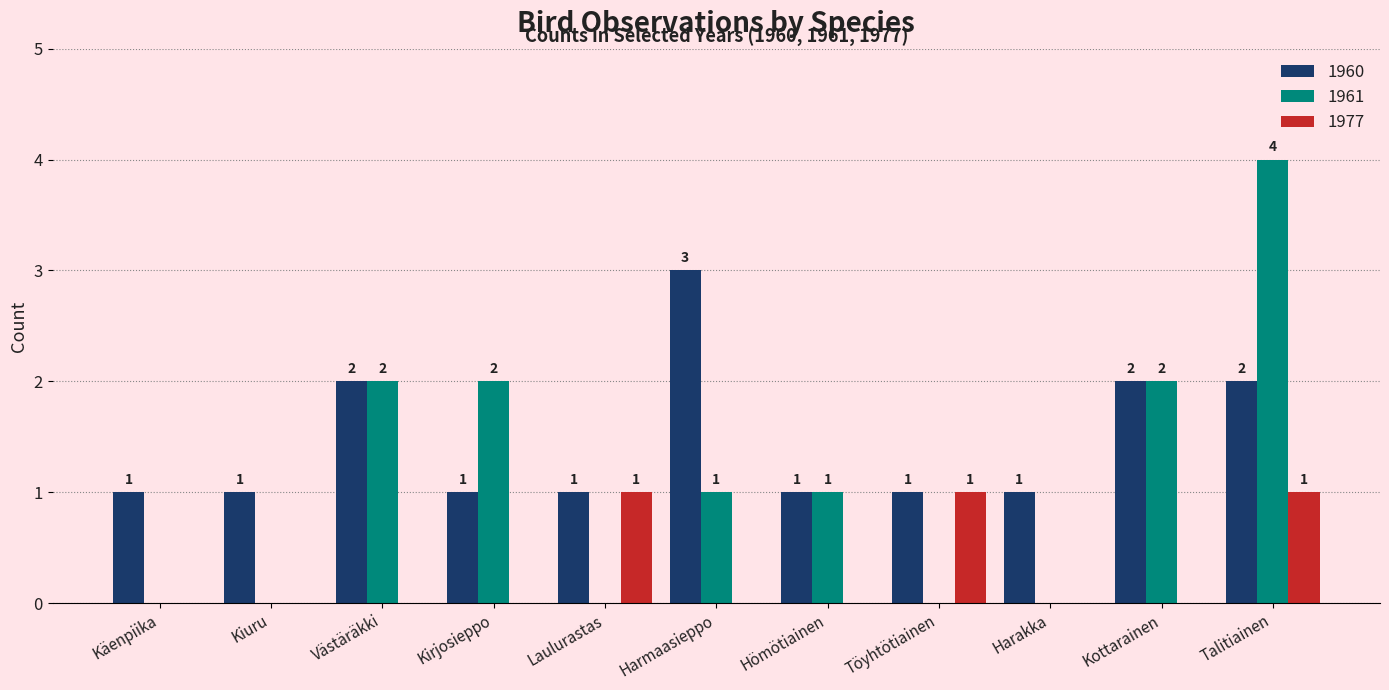

Is it true that 1977 equals 1 at Kottarainen?

False